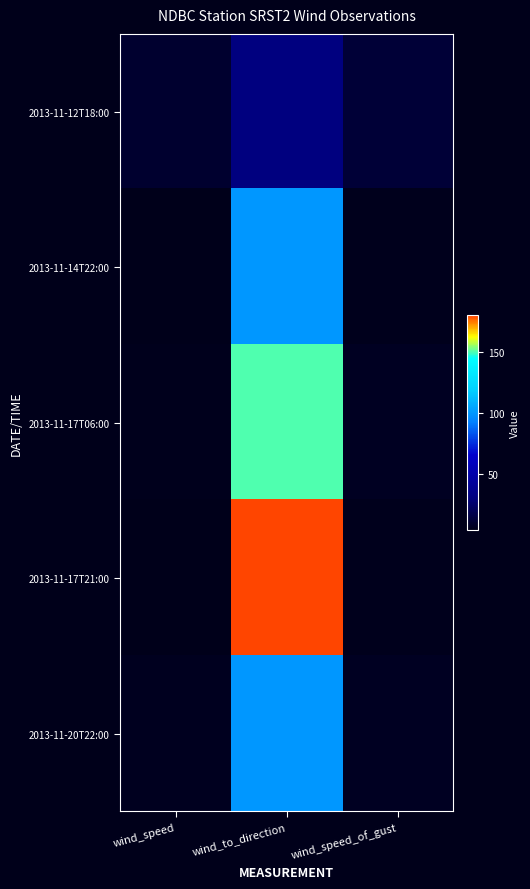

Which series has the widest spread of values?

2013-11-17T21:00